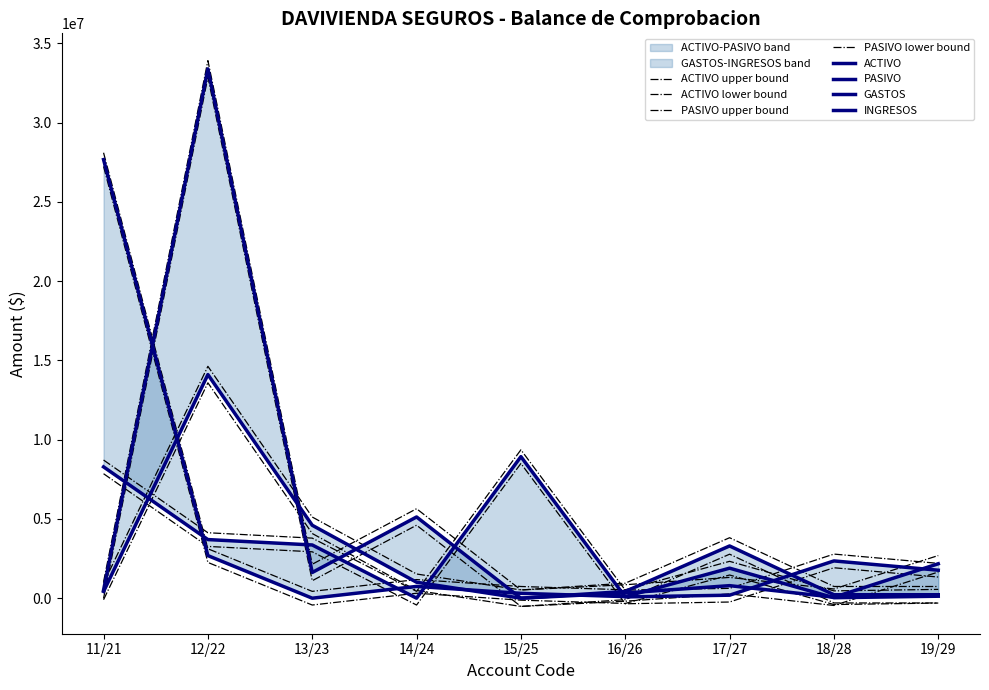

What is the sum of the PASIVO values at 14/24 and 19/29?

185347.2